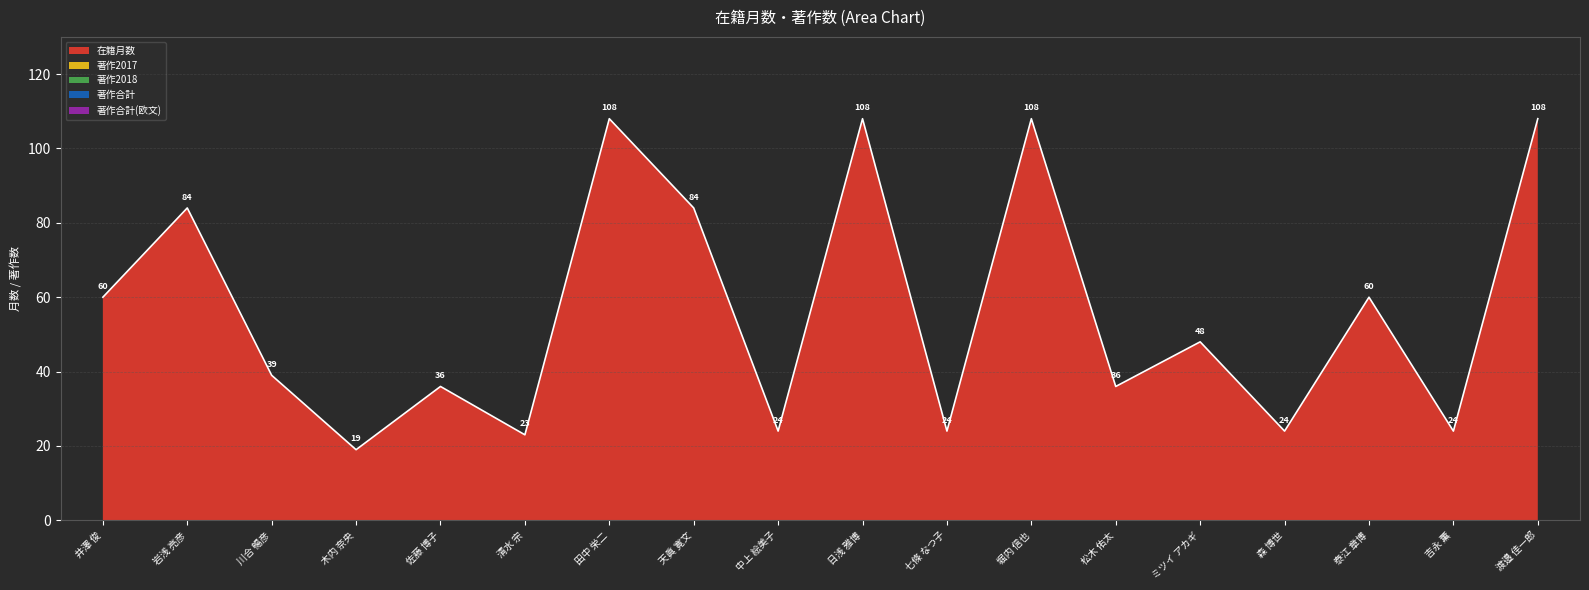

Reading left to right, what are all the values shown in this chart?

在籍月数: 井澤 俊=60	岩浅 亮彦=84	川合 暢彦=39	木内 奈央=19	佐藤 博子=36	清水 宗=23	田中 栄二=108	天眞 寛文=84	中上 絵美子=24	日浅 雅博=108	七條 なつ子=24	堀内 信也=108	松木 佑太=36	ミツイ アカギ=48	森 博世=24	泰江 章博=60	吉永 薫=24	渡邉 佳一郎=108
著作2017: 井澤 俊=0	岩浅 亮彦=0	川合 暢彦=0	木内 奈央=0	佐藤 博子=0	清水 宗=0	田中 栄二=0	天眞 寛文=0	中上 絵美子=0	日浅 雅博=0	七條 なつ子=0	堀内 信也=0	松木 佑太=0	ミツイ アカギ=0	森 博世=0	泰江 章博=0	吉永 薫=0	渡邉 佳一郎=0
著作2018: 井澤 俊=0	岩浅 亮彦=0	川合 暢彦=0	木内 奈央=0	佐藤 博子=0	清水 宗=0	田中 栄二=0	天眞 寛文=0	中上 絵美子=0	日浅 雅博=0	七條 なつ子=0	堀内 信也=0	松木 佑太=0	ミツイ アカギ=0	森 博世=0	泰江 章博=0	吉永 薫=0	渡邉 佳一郎=0
著作合計: 井澤 俊=0	岩浅 亮彦=0	川合 暢彦=0	木内 奈央=0	佐藤 博子=0	清水 宗=0	田中 栄二=0	天眞 寛文=0	中上 絵美子=0	日浅 雅博=0	七條 なつ子=0	堀内 信也=0	松木 佑太=0	ミツイ アカギ=0	森 博世=0	泰江 章博=0	吉永 薫=0	渡邉 佳一郎=0
著作合計(欧文): 井澤 俊=0	岩浅 亮彦=0	川合 暢彦=0	木内 奈央=0	佐藤 博子=0	清水 宗=0	田中 栄二=0	天眞 寛文=0	中上 絵美子=0	日浅 雅博=0	七條 なつ子=0	堀内 信也=0	松木 佑太=0	ミツイ アカギ=0	森 博世=0	泰江 章博=0	吉永 薫=0	渡邉 佳一郎=0